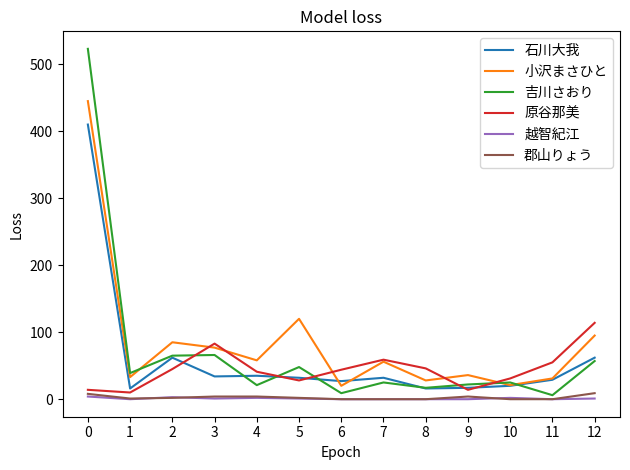

Which series has the largest range (max minus min)?

吉川さおり